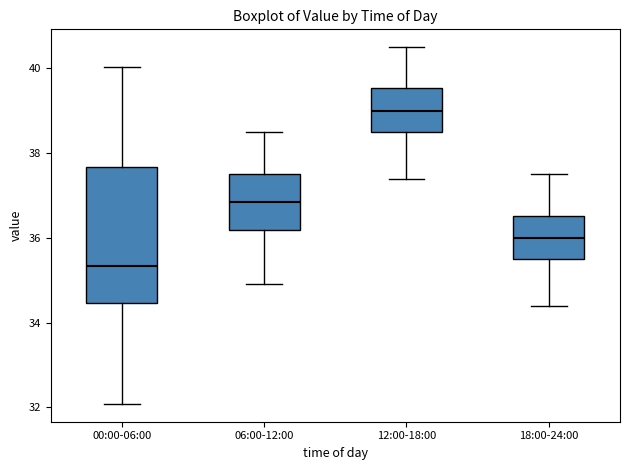

Reading left to right, read every box against the y-axis: the position of its median line, the range the box covers, and the ends of its whiskers. The values are not printed on the chart, so give them approximately, as read against the axis.

00:00-06:00: median 35.4, box 34.4 to 37.6, whiskers 32.0 to 40.0
06:00-12:00: median 36.8, box 36.2 to 37.6, whiskers 35.0 to 38.6
12:00-18:00: median 39.0, box 38.6 to 39.6, whiskers 37.4 to 40.6
18:00-24:00: median 36.0, box 35.6 to 36.6, whiskers 34.4 to 37.6